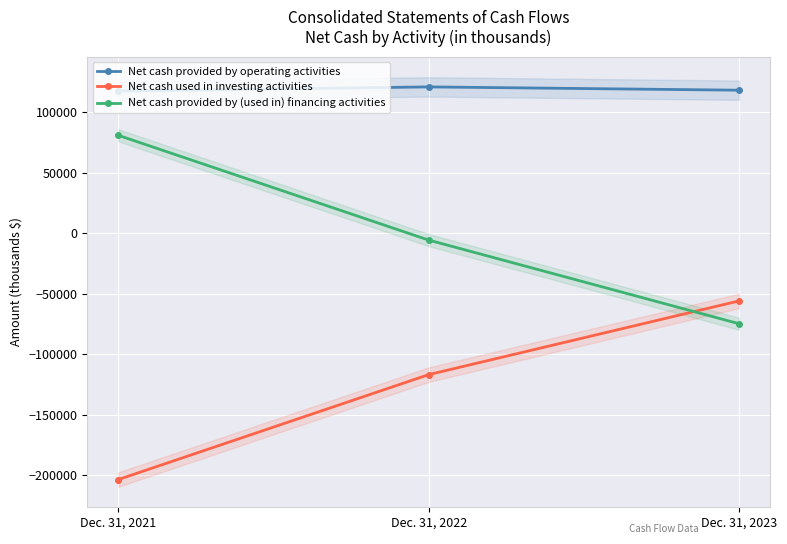

What is the value of the Net cash provided by (used in) financing activities point at the 1st from the left?

81082